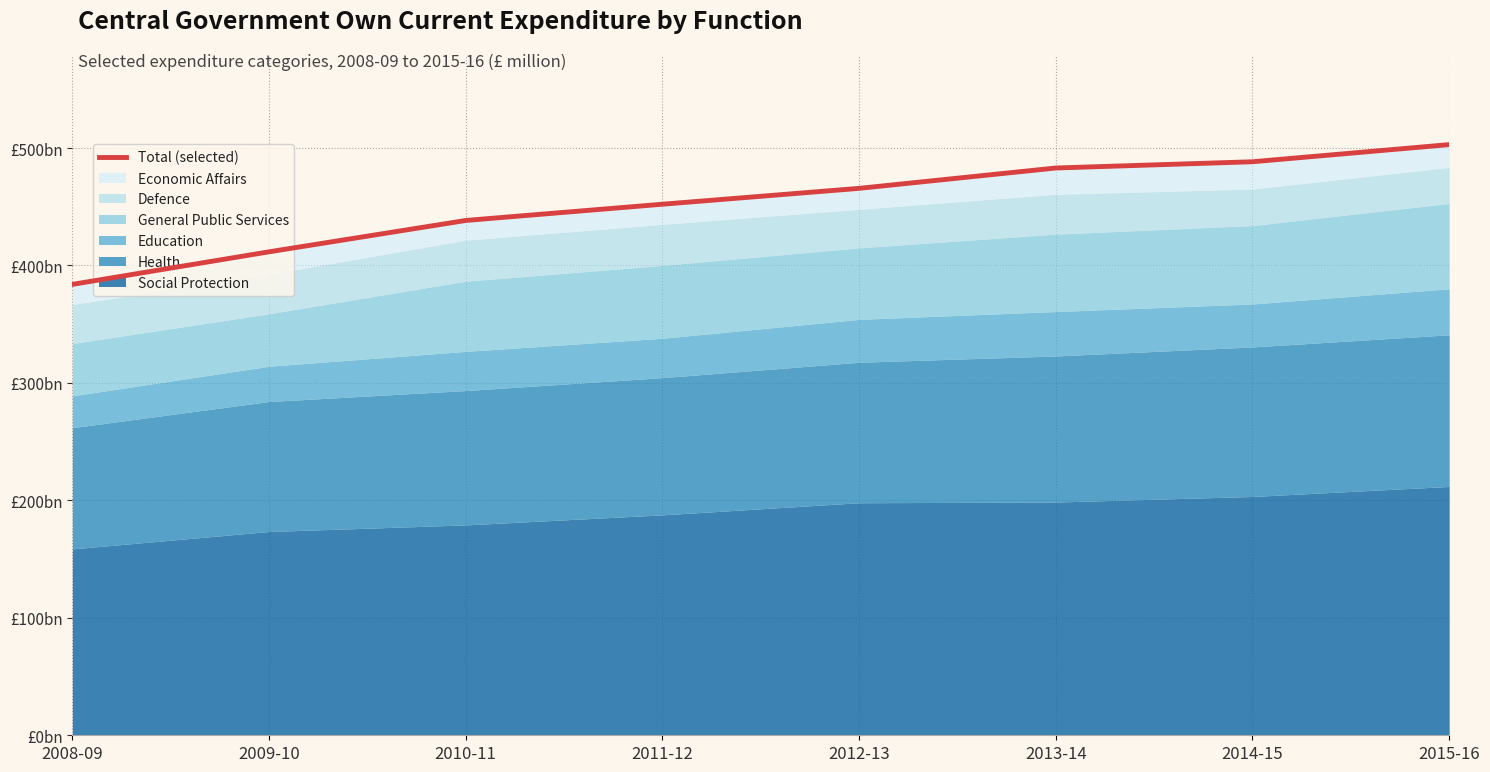

What position from the left is 2012-13?

5